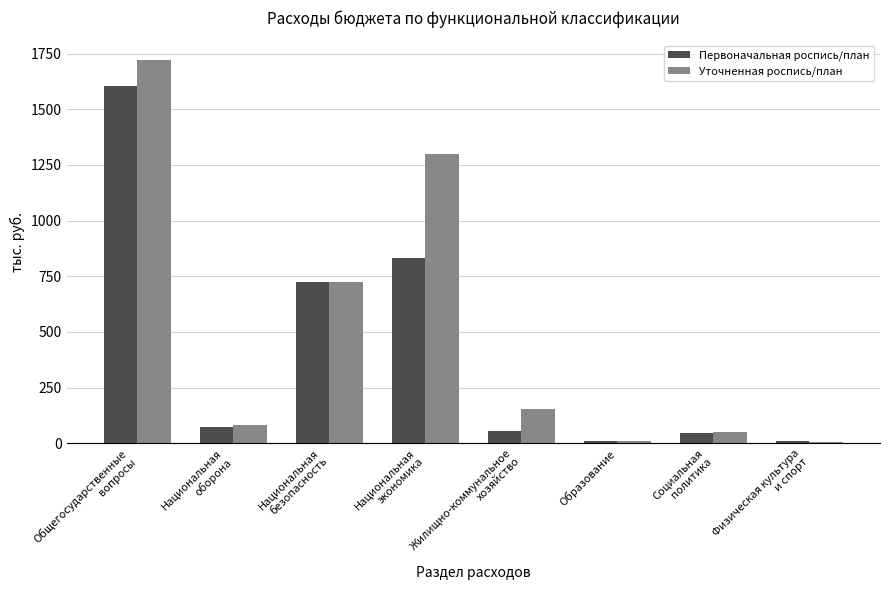

What is the spread (max minus min) of values at Национальная
оборона?

12.5